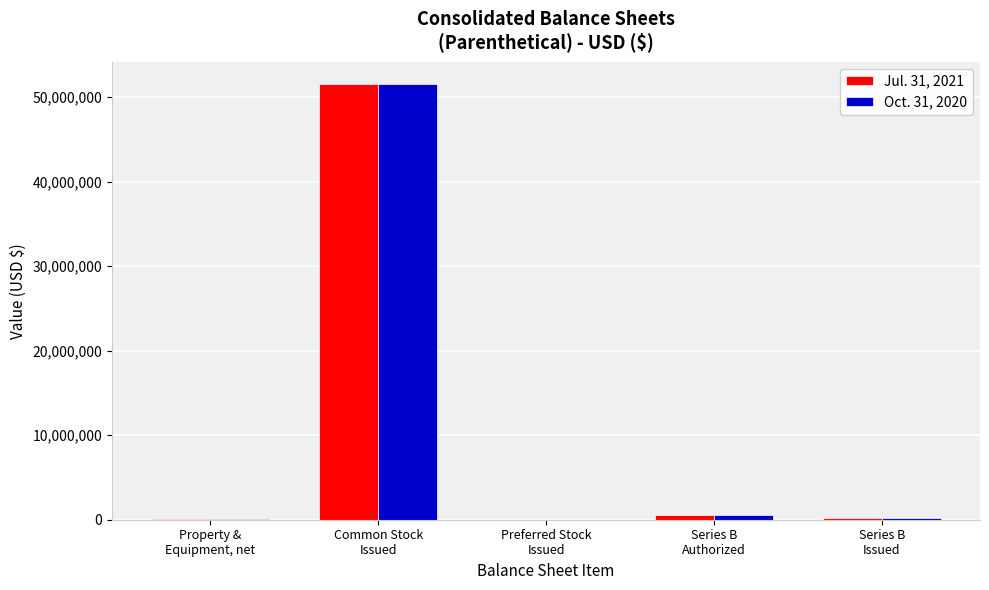

What is the difference between the Oct. 31, 2020 values at Common Stock
Issued and Series B
Authorized?

51076122